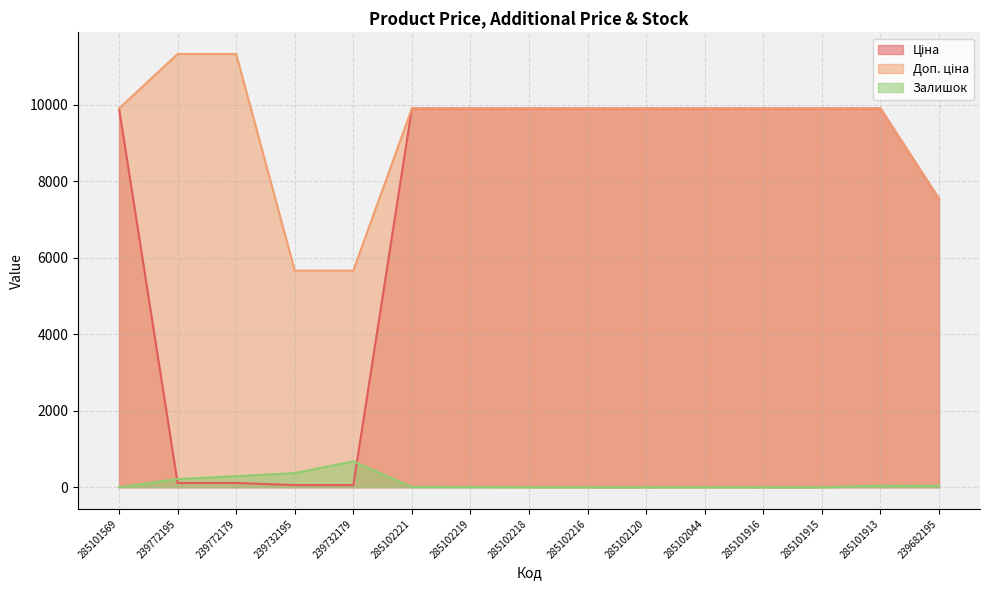

Which series has the largest range (max minus min)?

Ціна